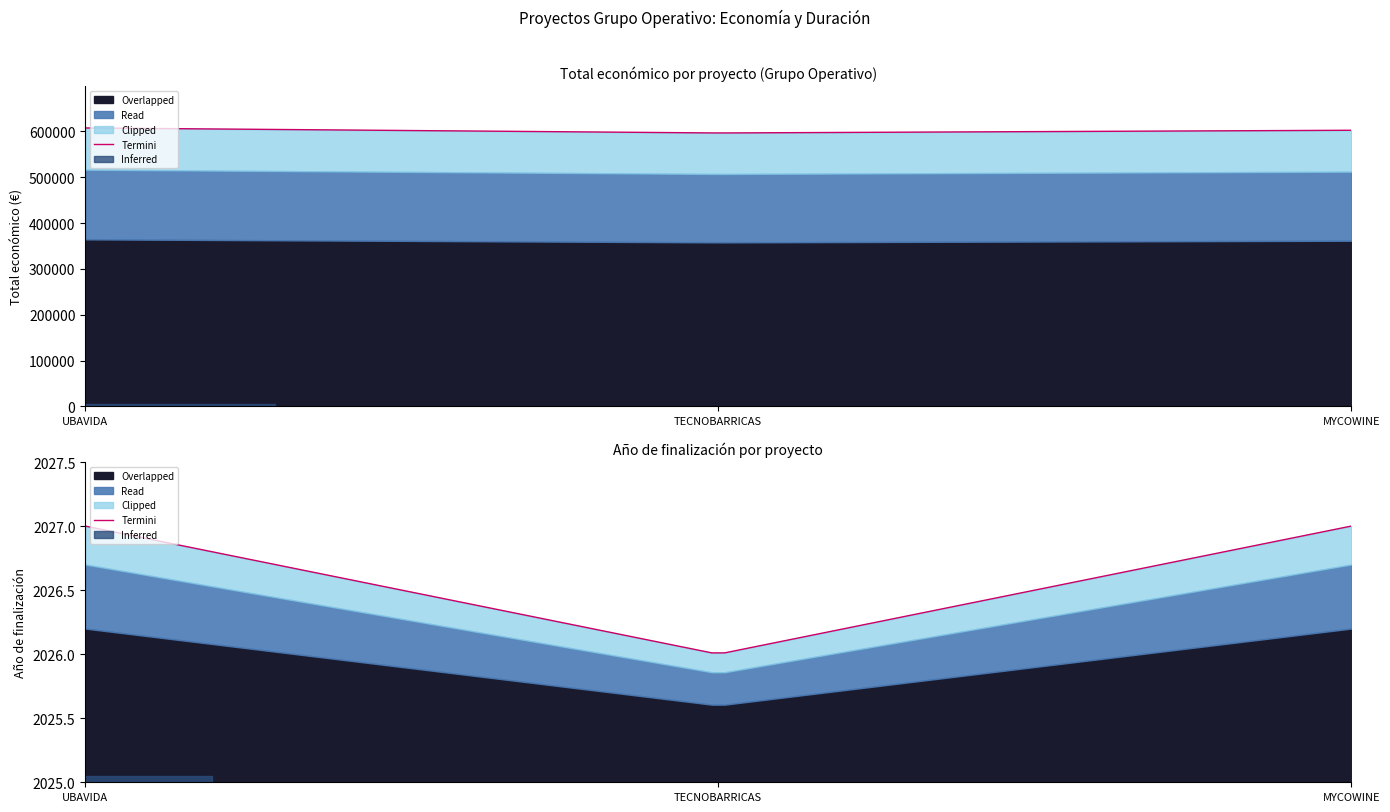

The Año de finalización series shows 2027.0 at UBAVIDA. True or false?

True